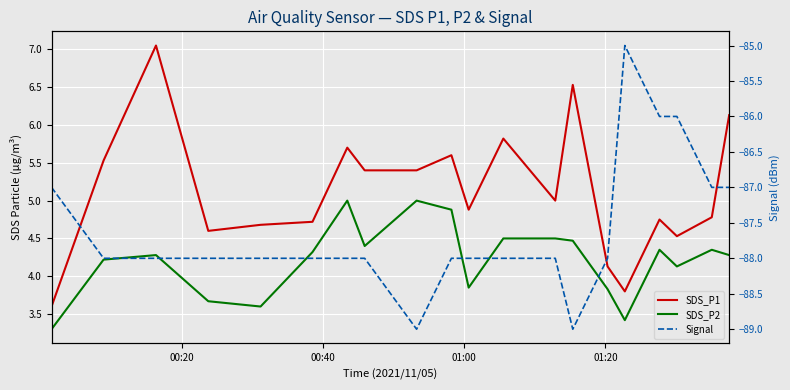

Which series has the largest total across all categories?

SDS_P1